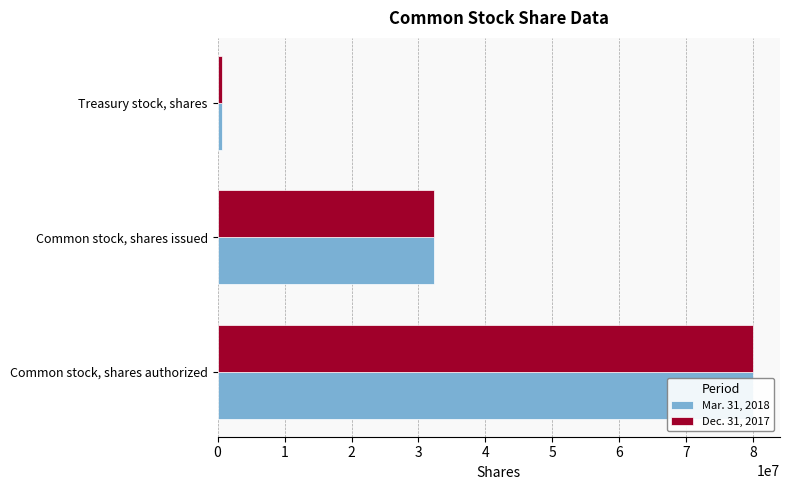

Count the Mar. 31, 2018 values in the range 694298 to 80000000.

3